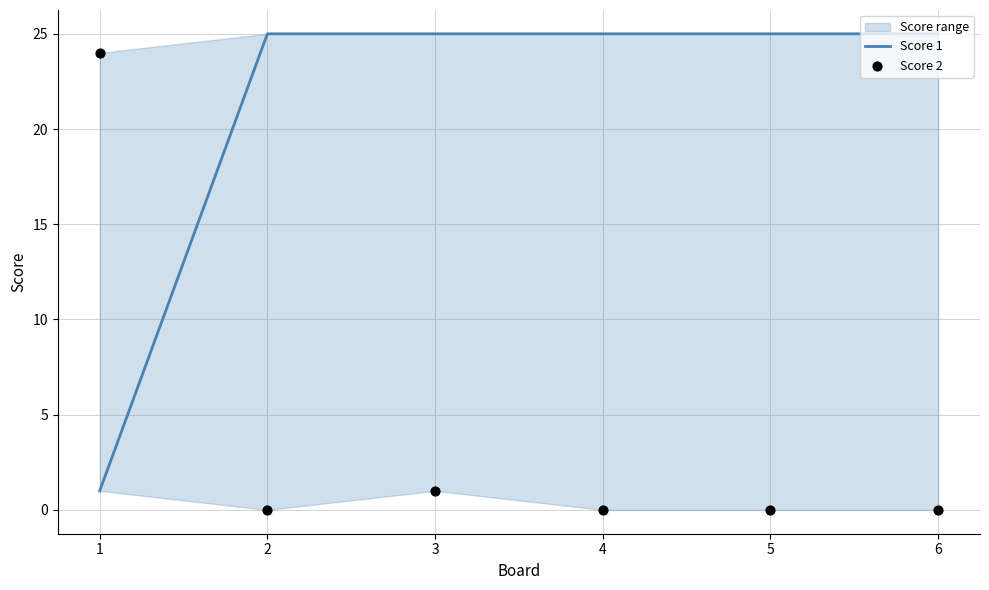

Which series contains the highest Y value?

Score 1